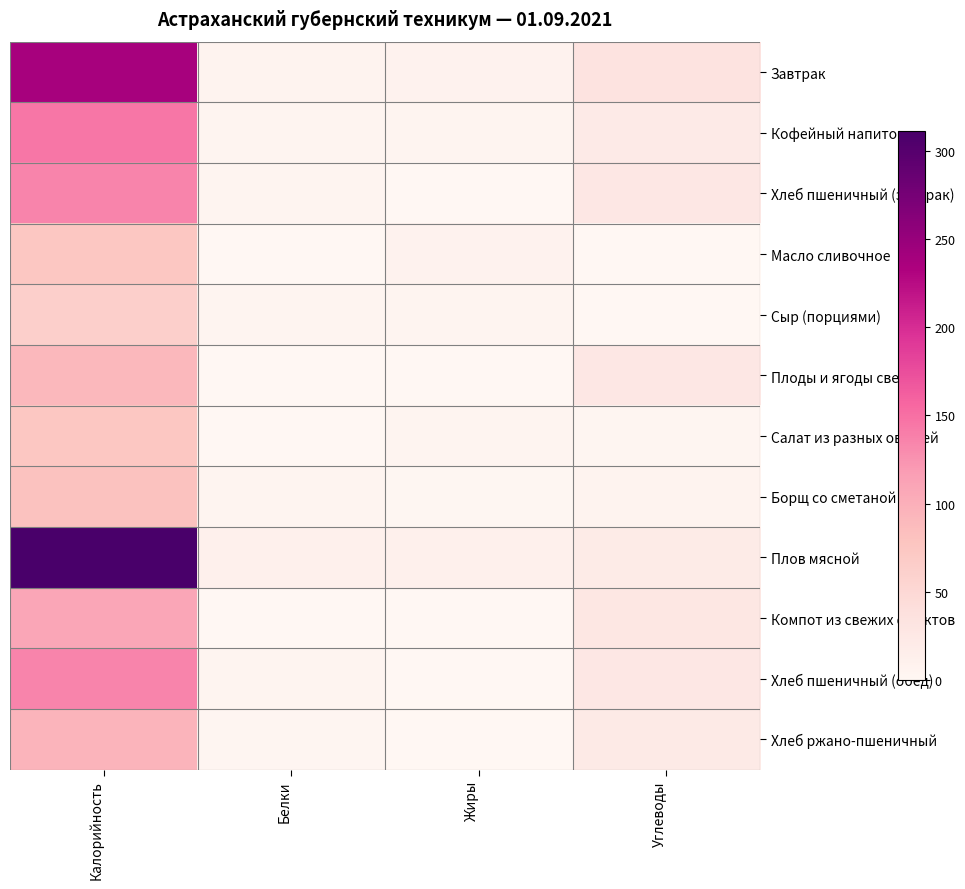

Which has a higher value, Калорийность or Жиры?

Калорийность